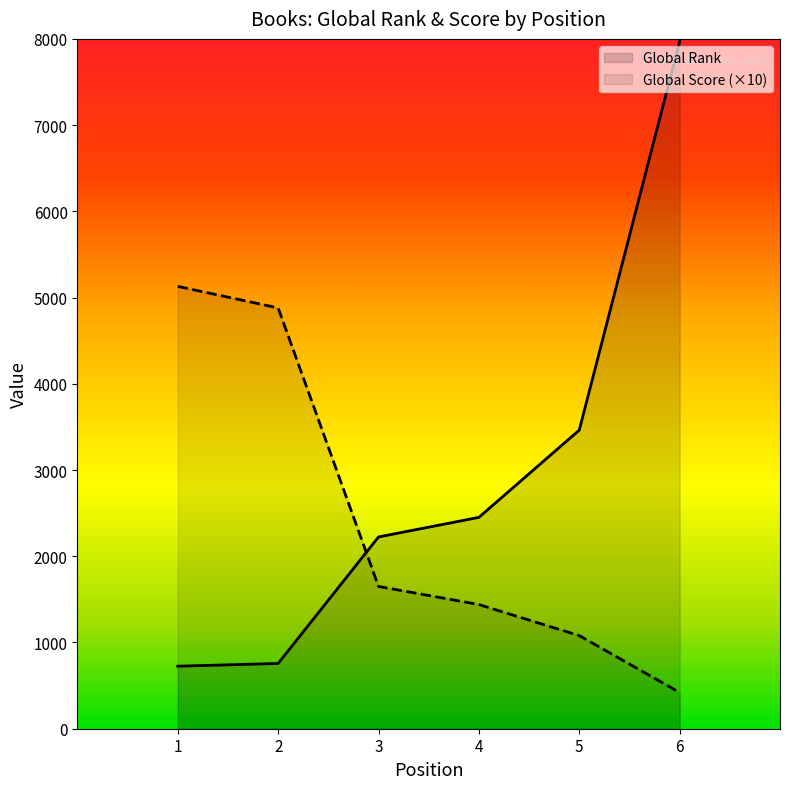

True or false: Global Score has a value of 7195 at 2.

False